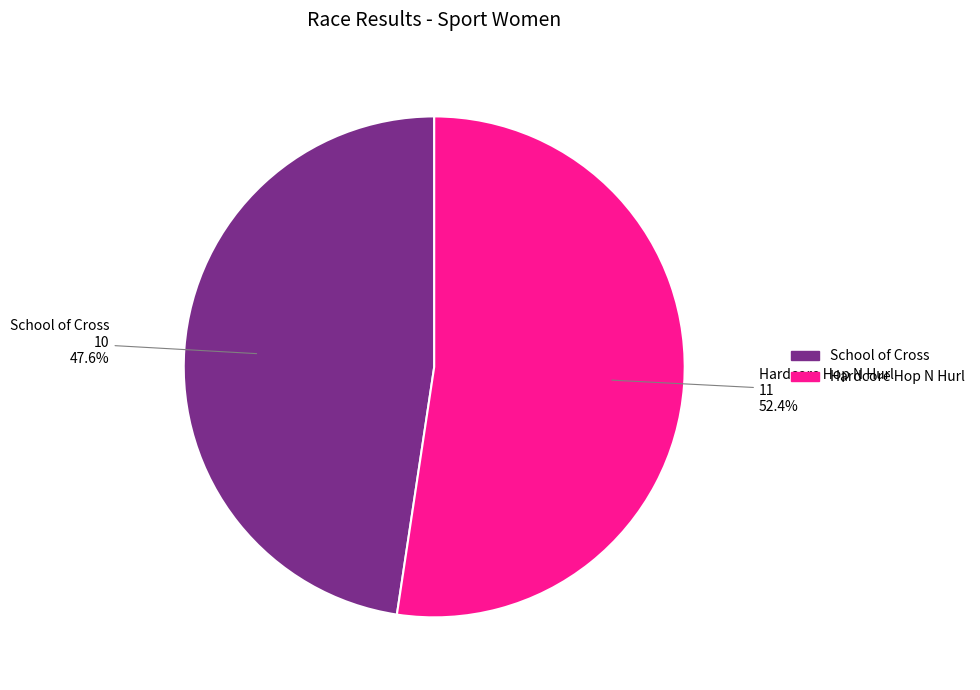

What is the smallest slice in the pie chart?

School of Cross